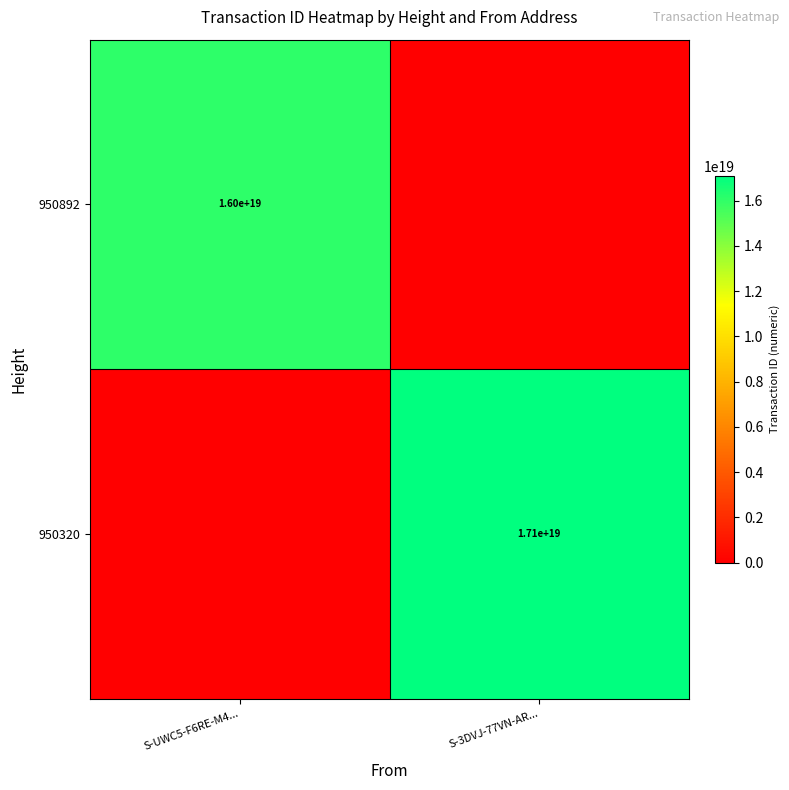

The 950892 series shows 24807796403398852608 at S-UWC5-F6RE-M4.... True or false?

False